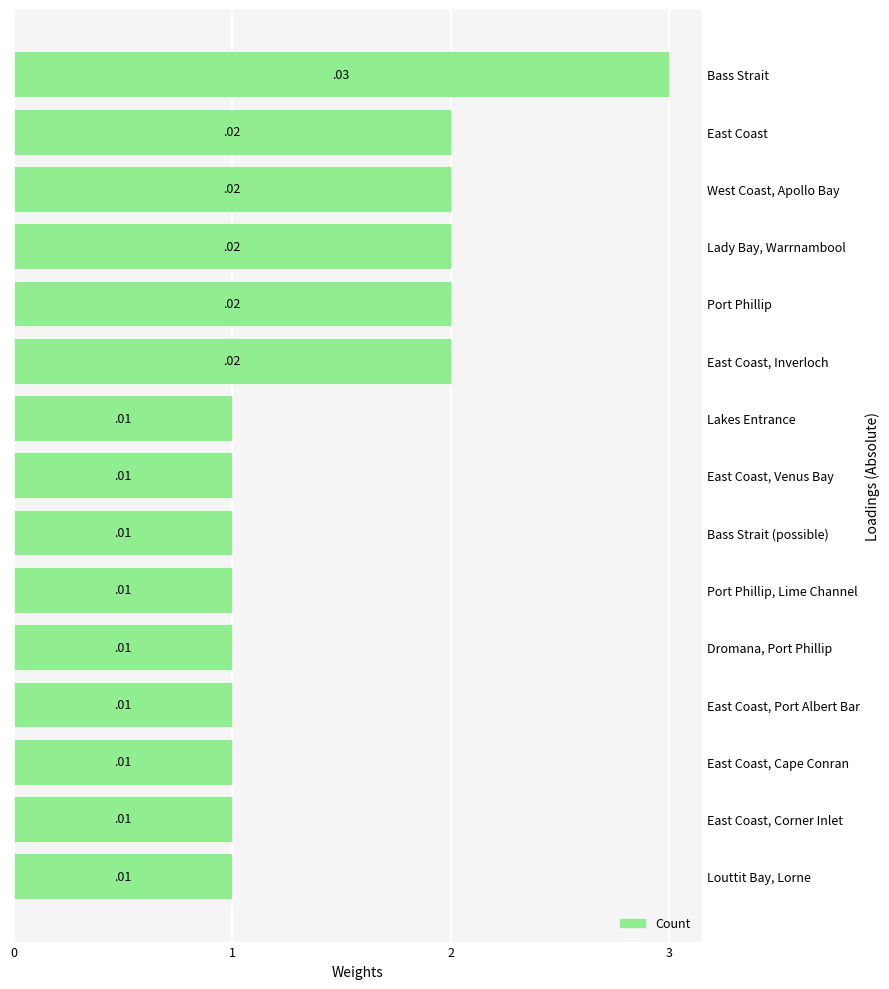

Does the chart contain stacked bars?

No